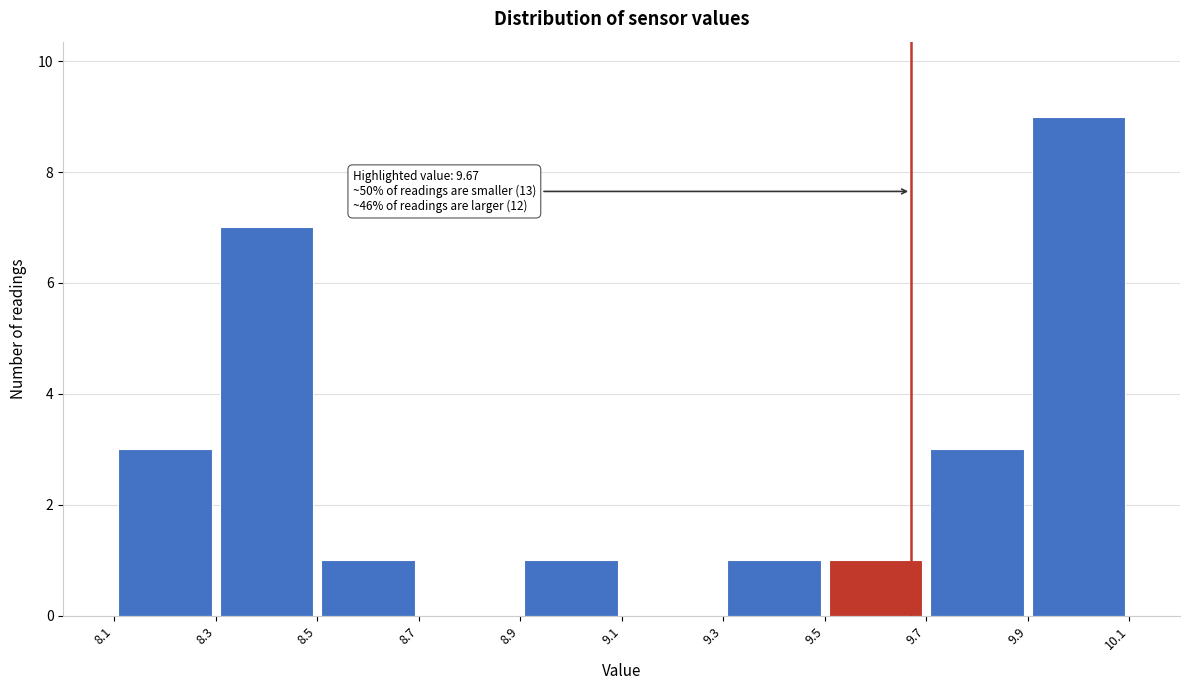

Which range on the x-axis has the tallest bar?

9.9 to 10.1